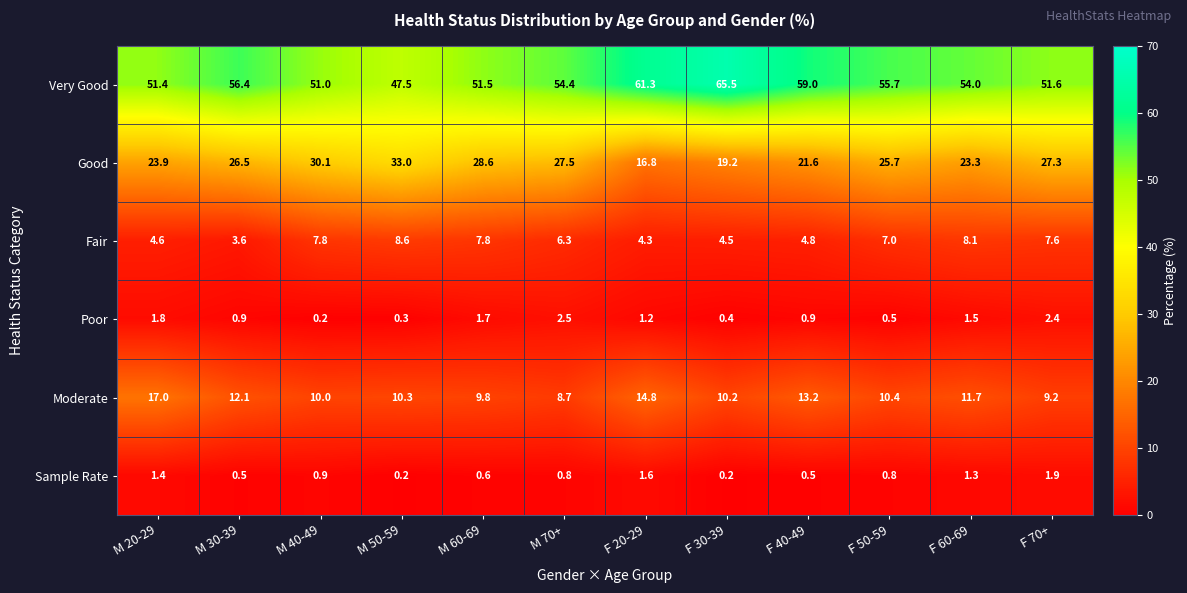

The value of Poor at F 40-49 is 0.9. True or false?

True